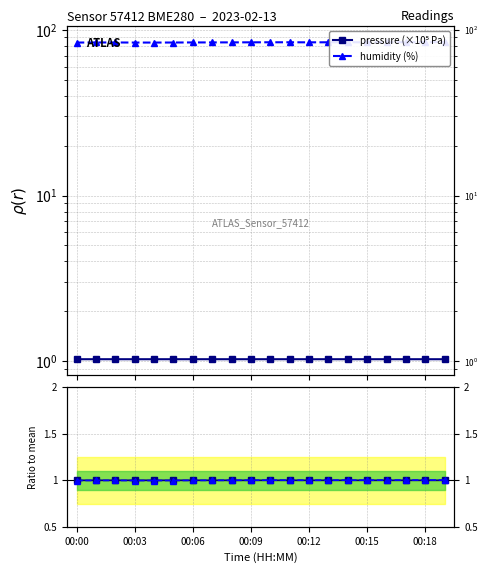

True or false: pressure (×10⁵ Pa) has more than 0 points higher than both neighbors.

True